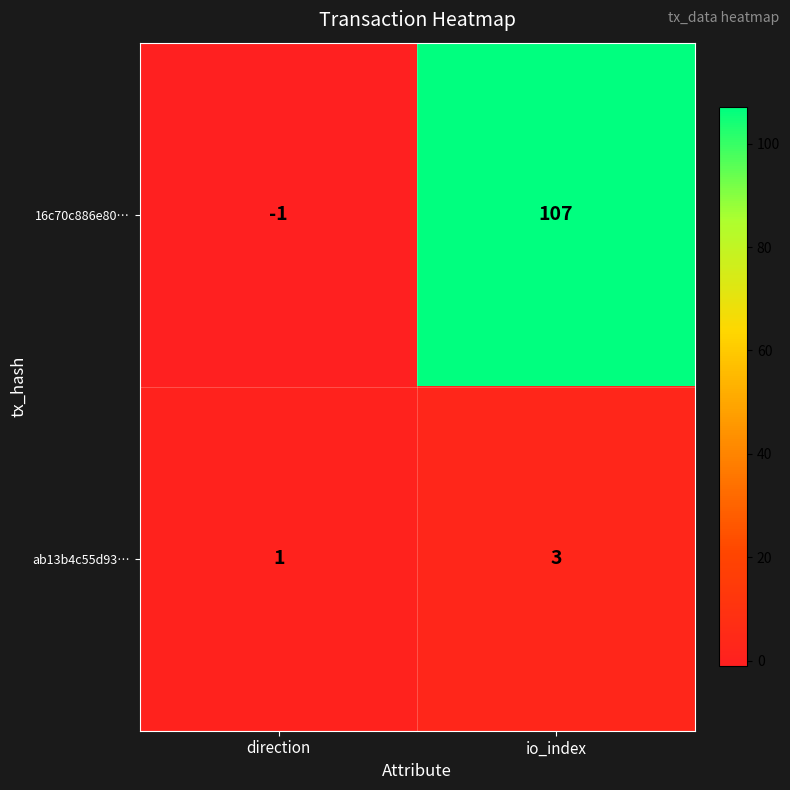

At which label is 16c70c886e80… closest to 53?

direction